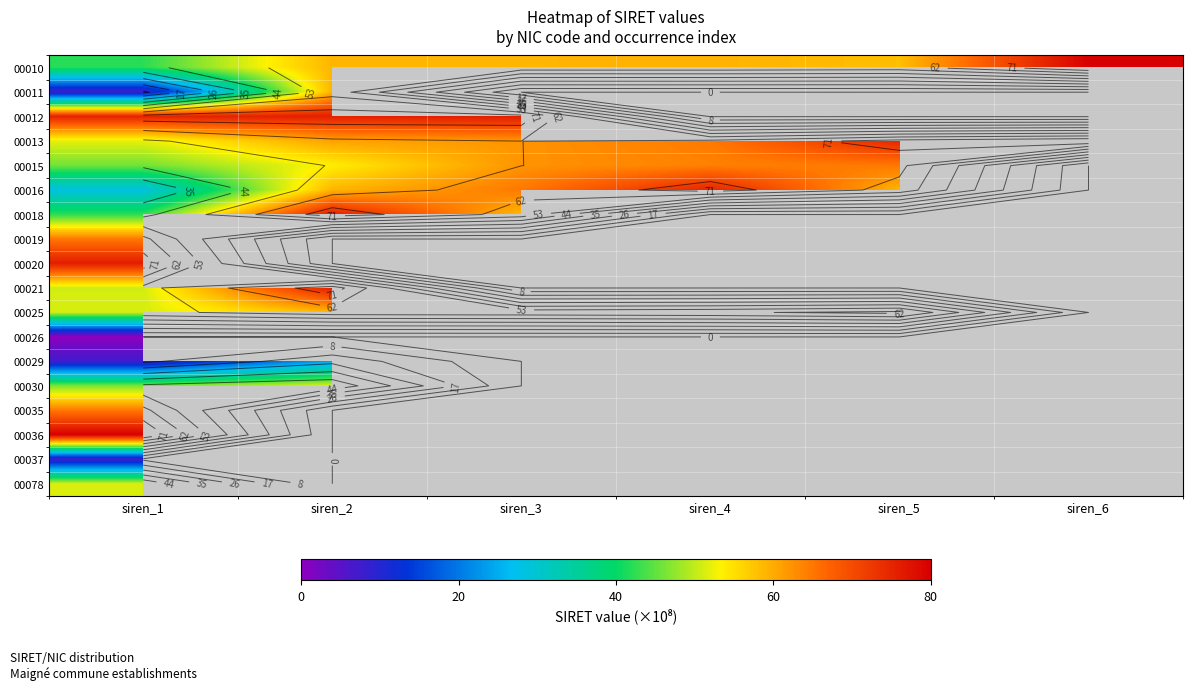

Is the value of 00029 at siren_5 greater than the value of 00012 at siren_2?

No